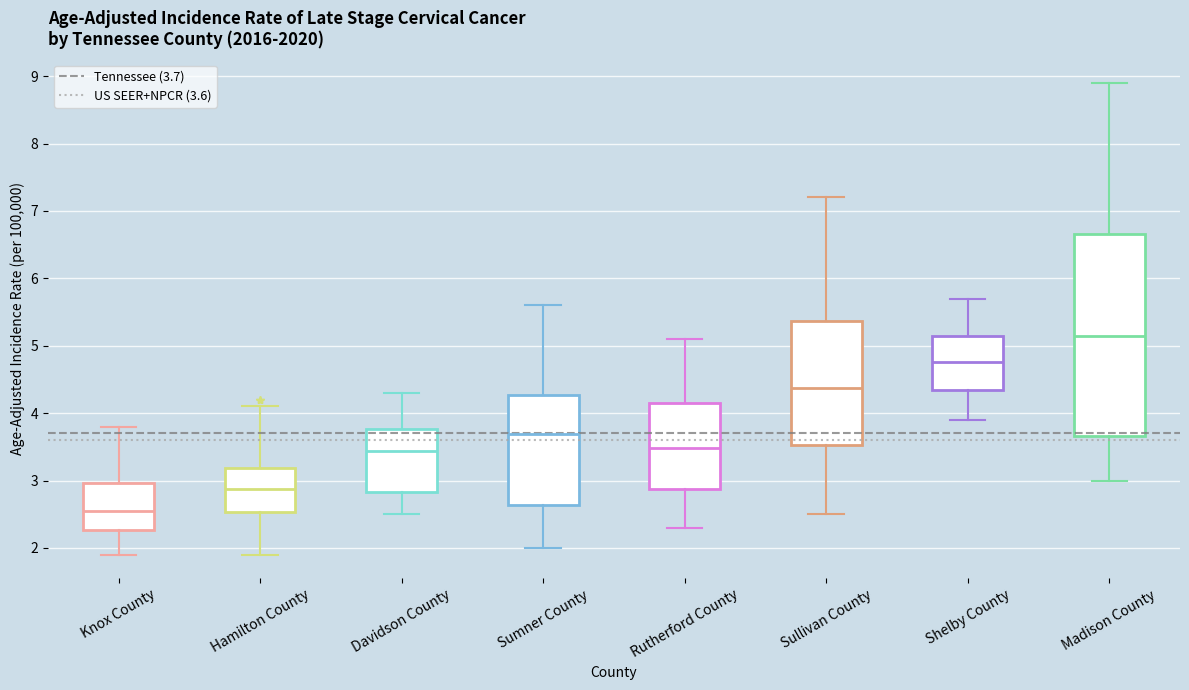

Which box has the highest median line?

Madison County